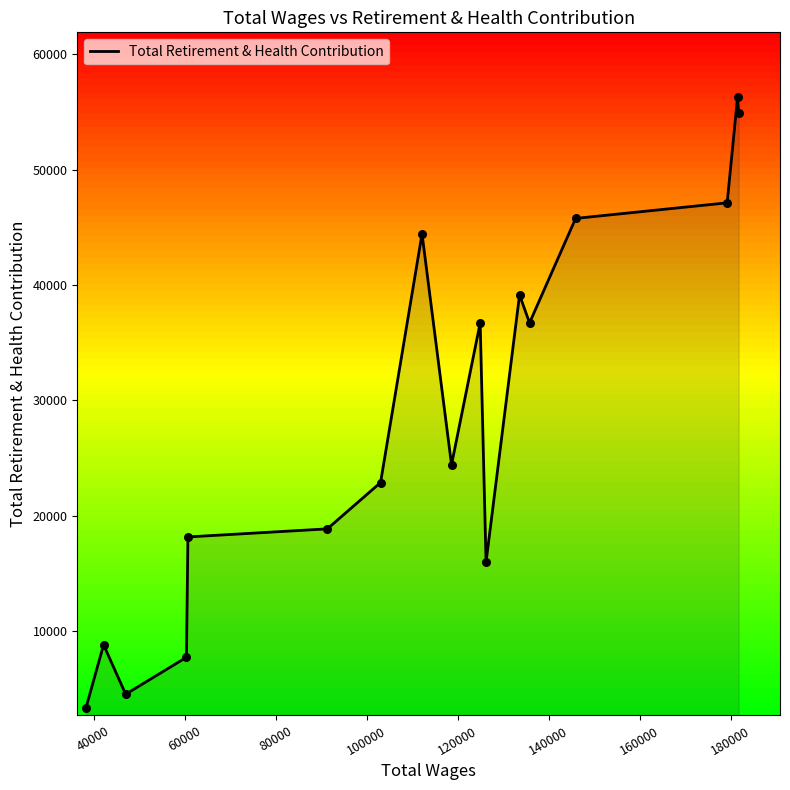

What is the difference between the maximum and minimum values?

52912